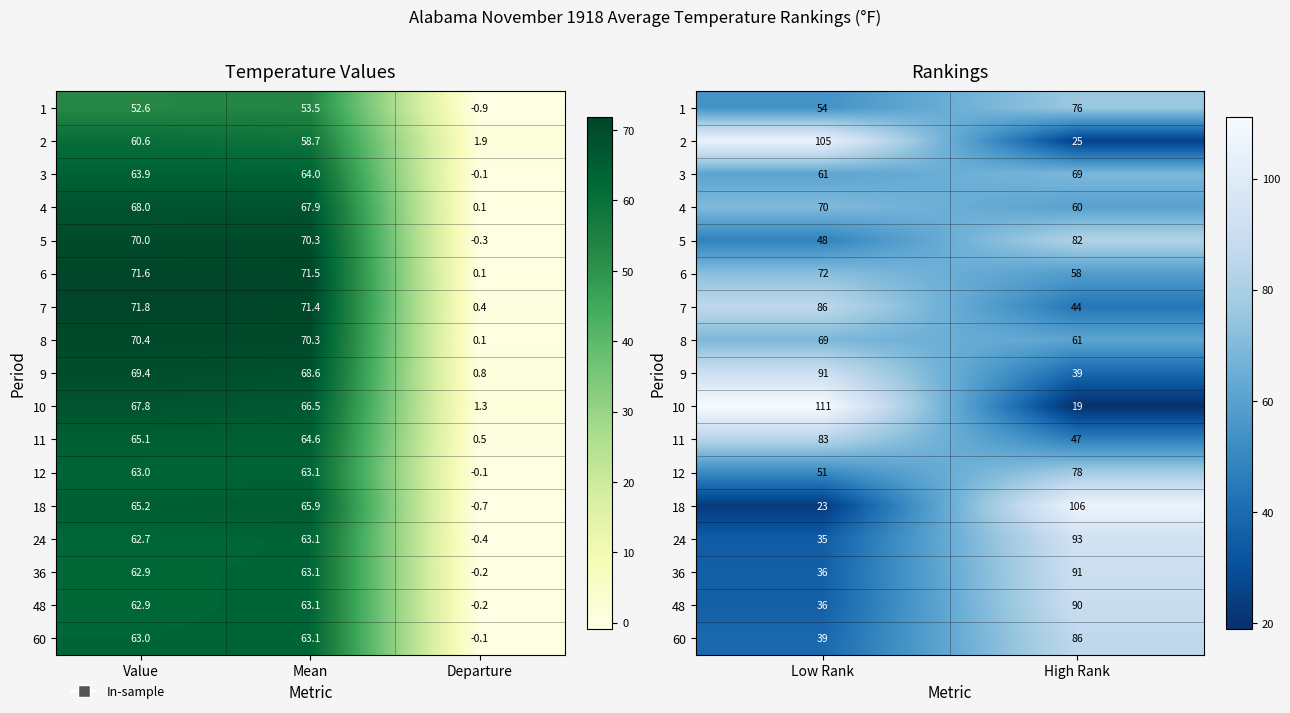

What is the average value of the 9 series?

65